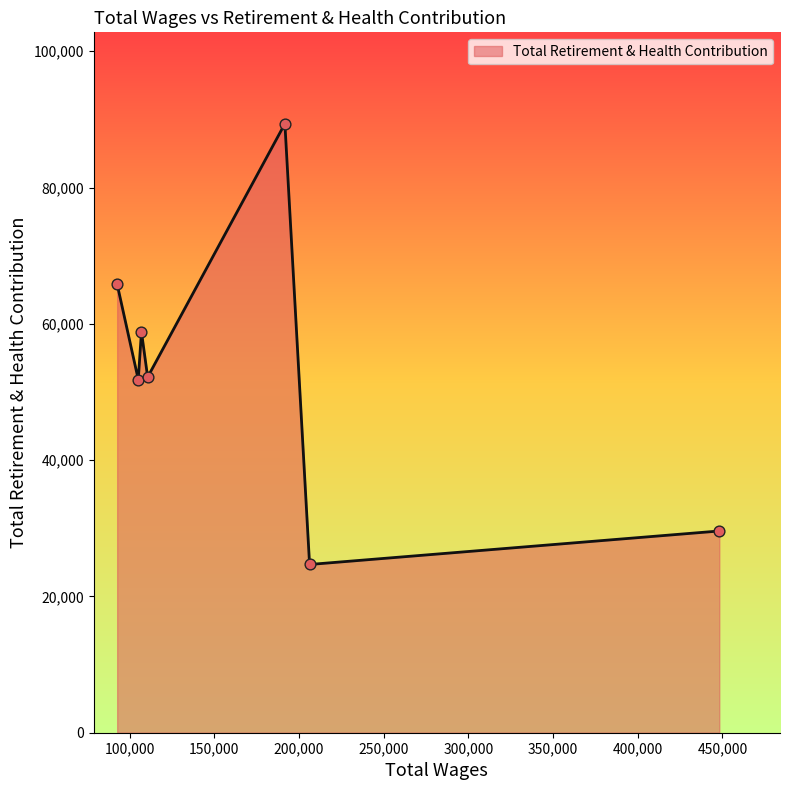

What is the difference between the second highest and second lowest values?

36207